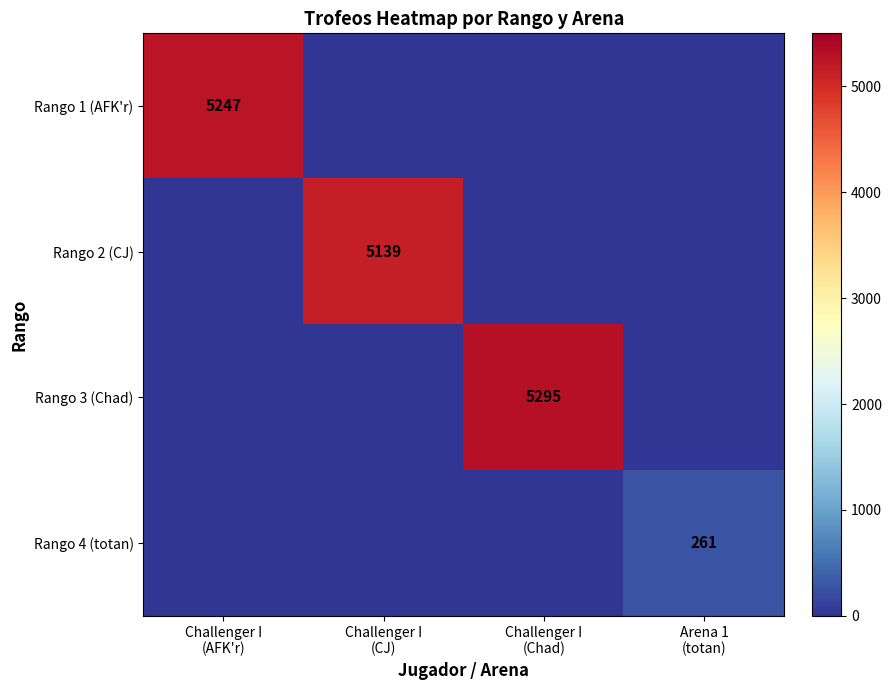

What is the difference between the Rango 4 (totan) values at Arena 1 (totan) and Challenger I (CJ)?

261